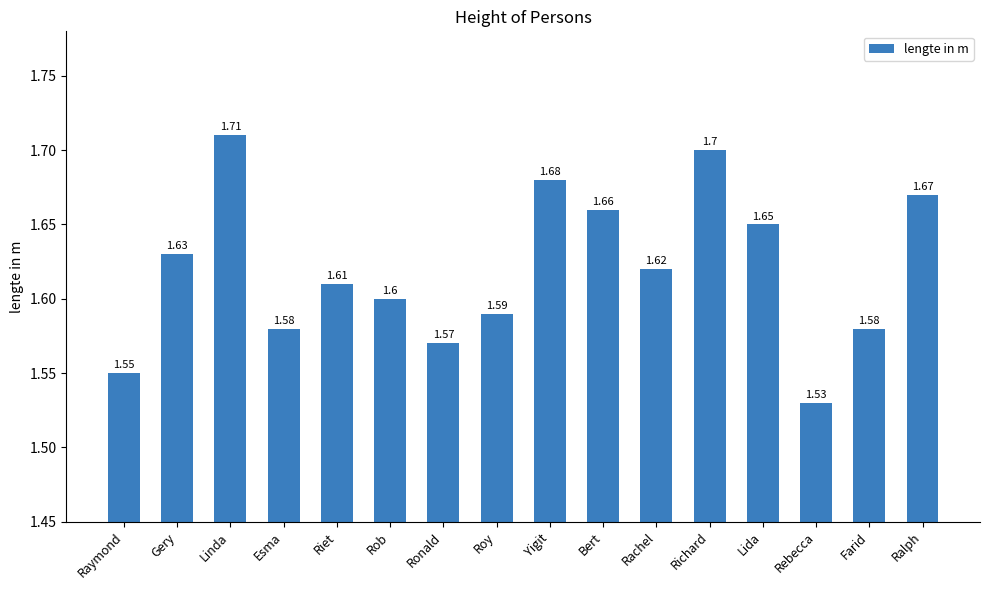

What is the difference between the second highest and minimum values?

0.2